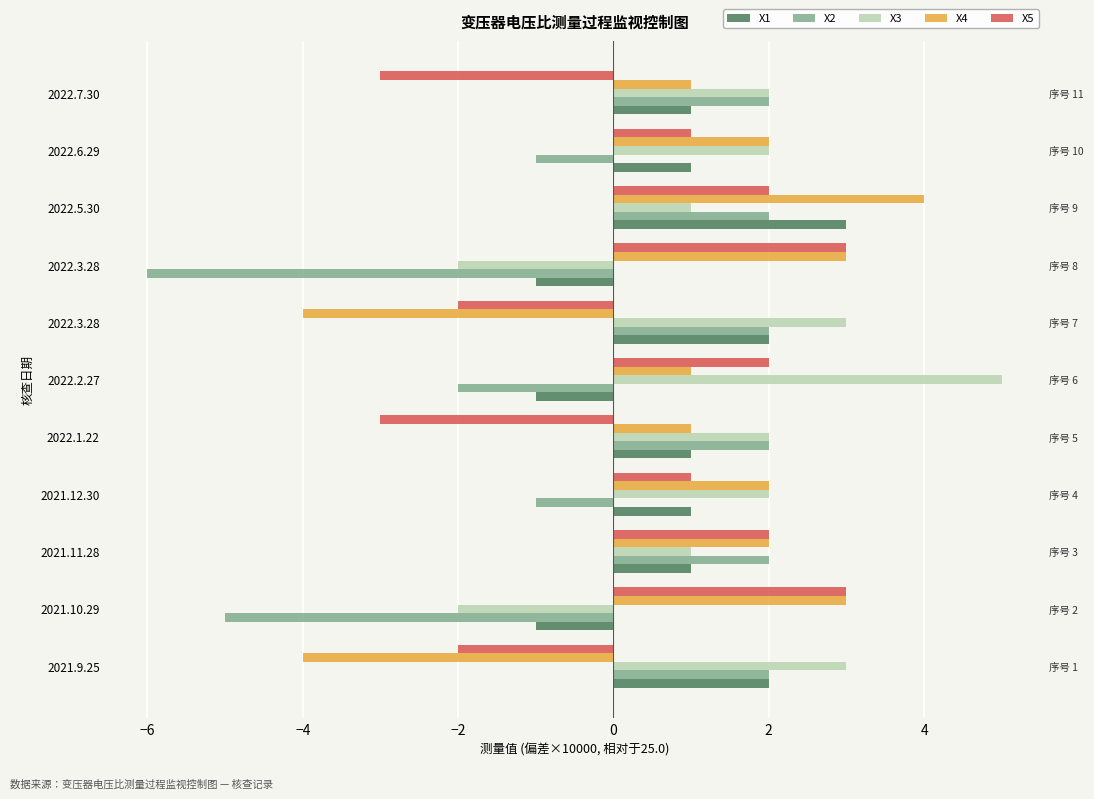

Does the chart contain stacked bars?

No